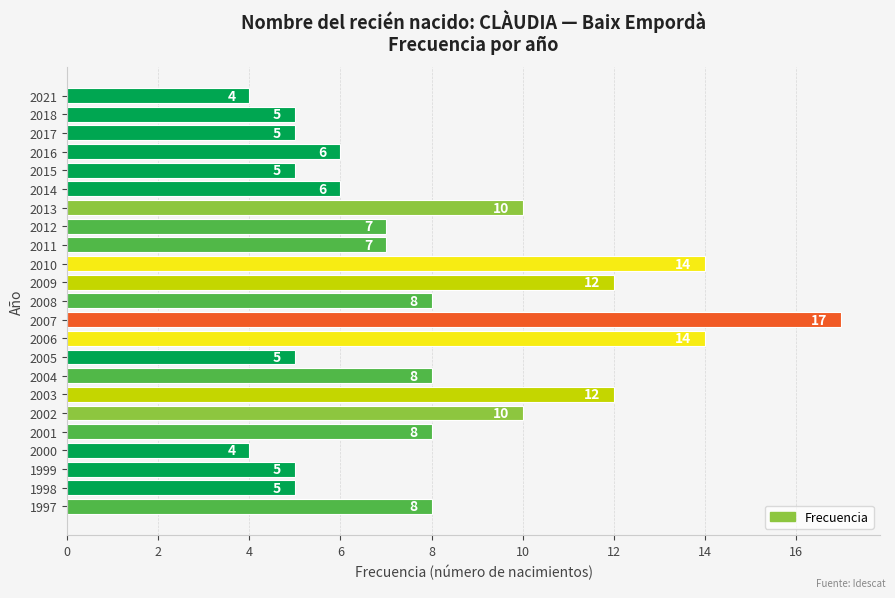

What is the minimum value shown in the chart?

4